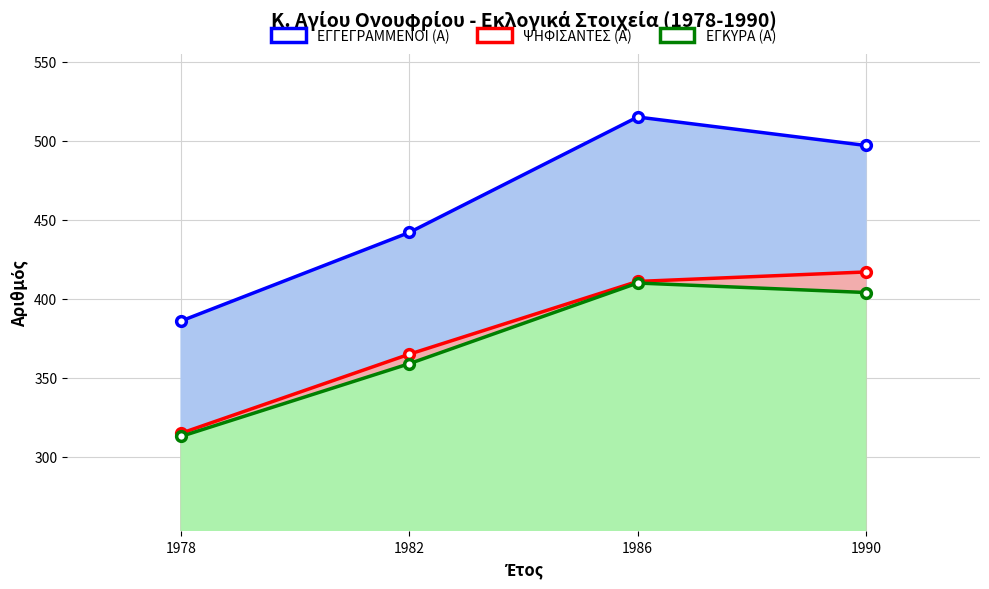

Is it true that ΕΓΓΕΓΡΑΜΜΕΝΟΙ (Α) equals 515 at 1986?

True